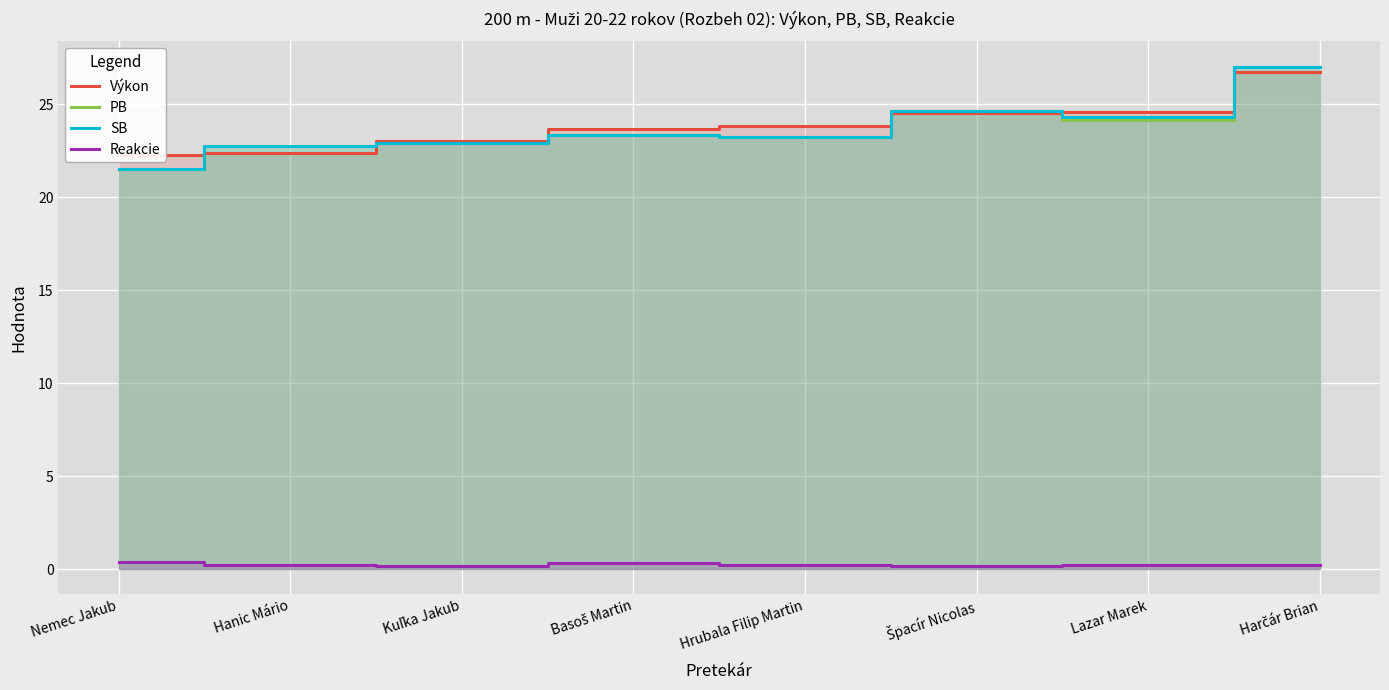

Reading left to right, extract all data points from this chart.

Výkon: Nemec Jakub=22.2	Hanic Mário=22.4	Kuľka Jakub=23.0	Basoš Martin=23.7	Hrubala Filip Martin=23.8	Špacír Nicolas=24.5	Lazar Marek=24.6	Harčár Brian=26.7
PB: Nemec Jakub=21.5	Hanic Mário=22.7	Kuľka Jakub=22.9	Basoš Martin=23.4	Hrubala Filip Martin=23.2	Špacír Nicolas=24.6	Lazar Marek=24.1	Harčár Brian=27.0
SB: Nemec Jakub=21.5	Hanic Mário=22.7	Kuľka Jakub=22.9	Basoš Martin=23.4	Hrubala Filip Martin=23.2	Špacír Nicolas=24.6	Lazar Marek=24.3	Harčár Brian=27.0
Reakcie: Nemec Jakub=0.4	Hanic Mário=0.2	Kuľka Jakub=0.2	Basoš Martin=0.3	Hrubala Filip Martin=0.2	Špacír Nicolas=0.2	Lazar Marek=0.2	Harčár Brian=0.2